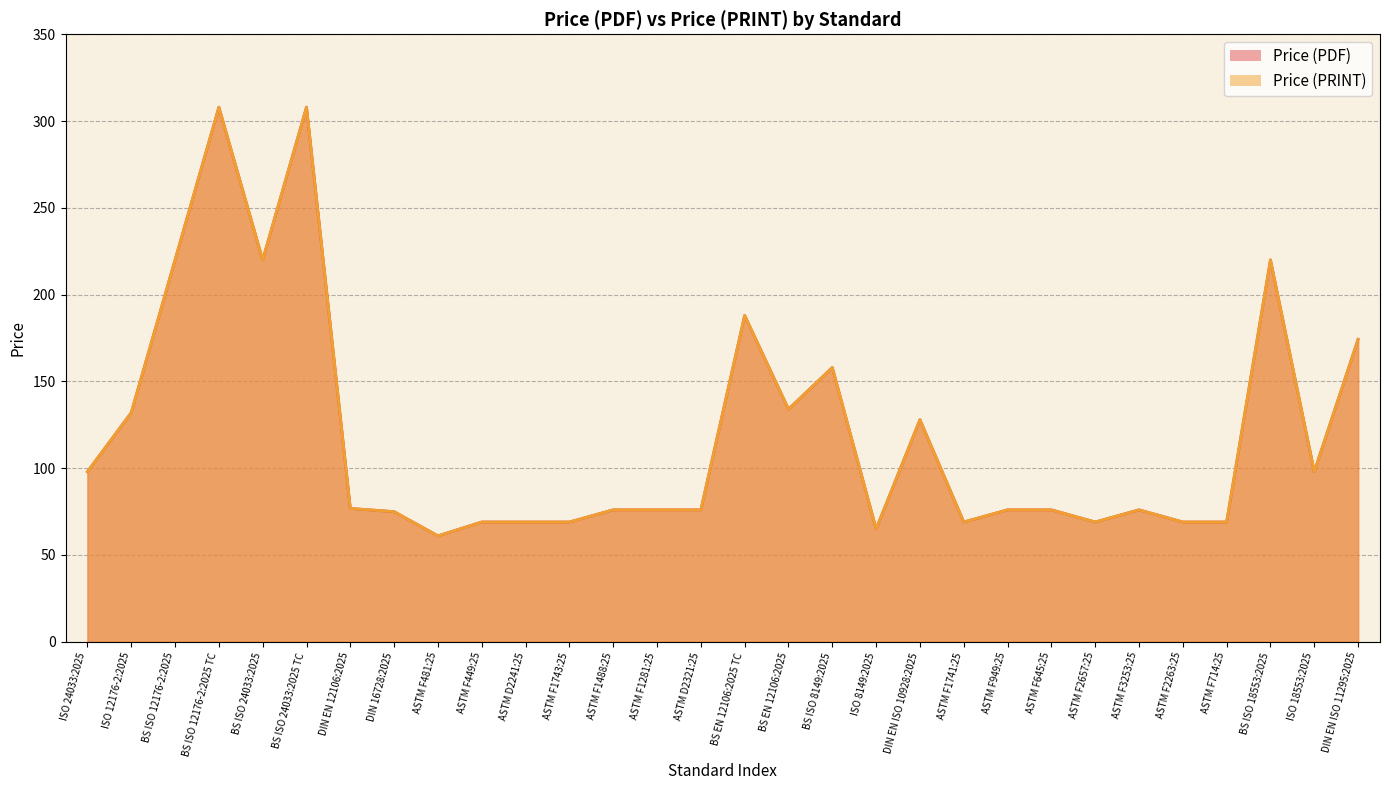

What is the maximum value for Price (PRINT)?

308.0